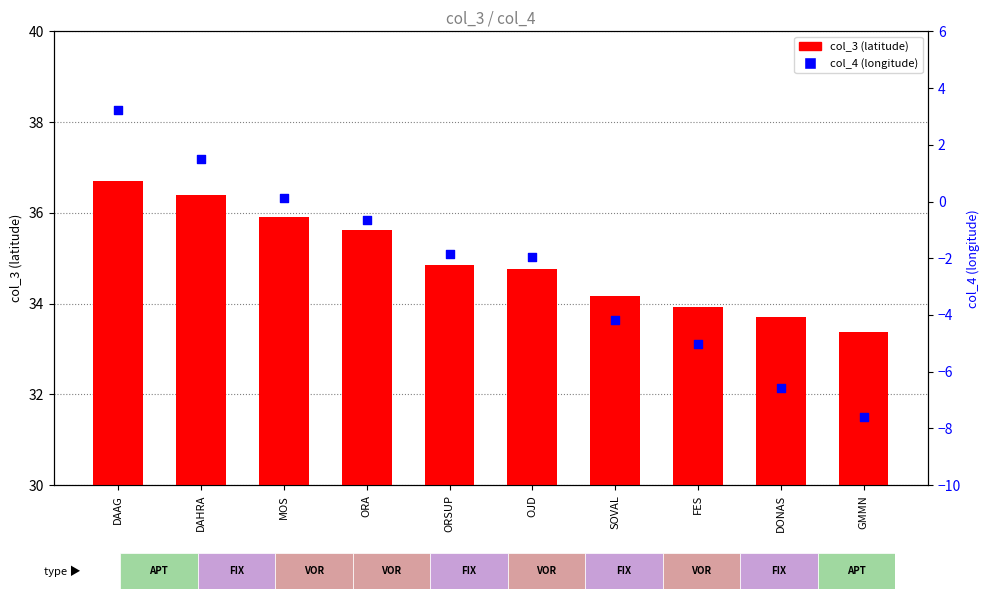

Is the value of col_3 at DONAS greater than the value of col_4 at MOS?

Yes